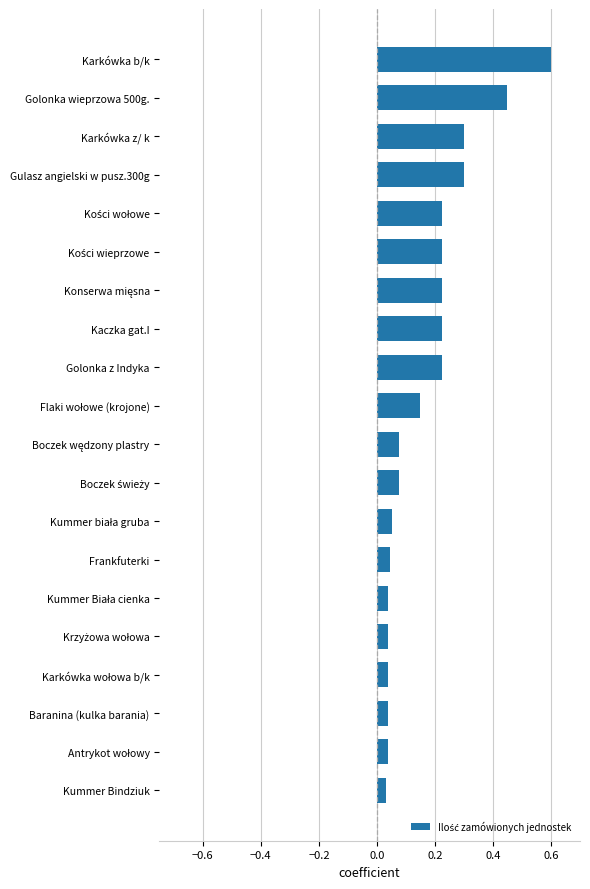

What is the sum of all values?

3.4